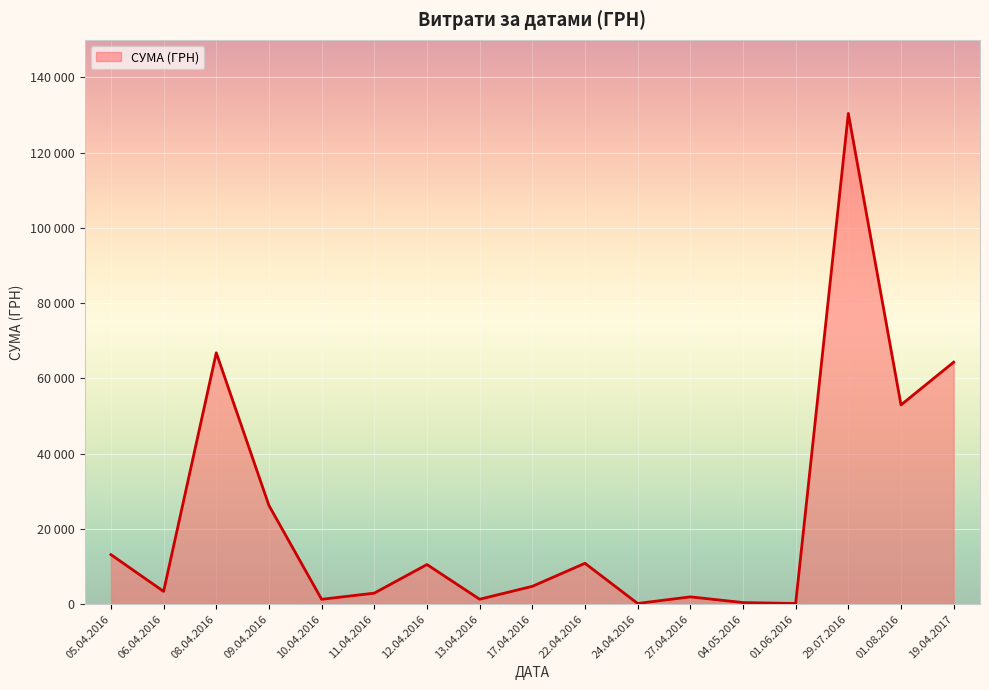

At which category does the data reach its first local valley?

06.04.2016